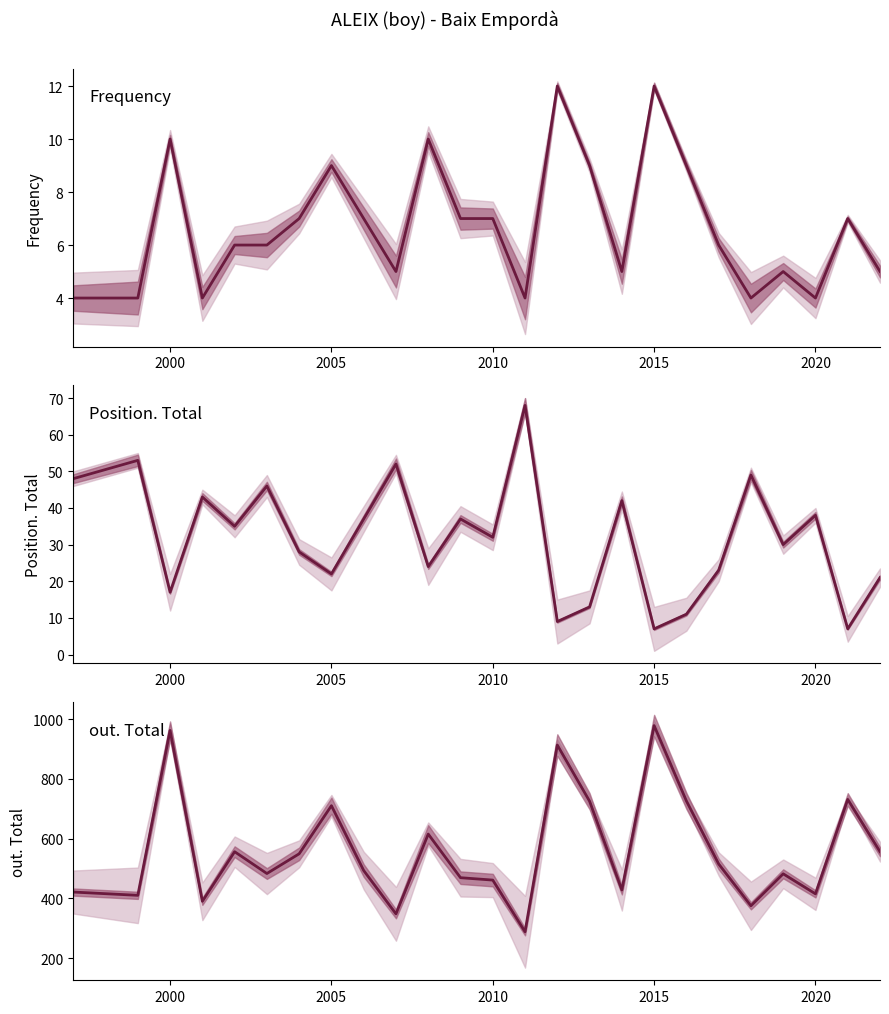

What are all the series names shown in the legend?

Frequency, Position. Total, out. Total